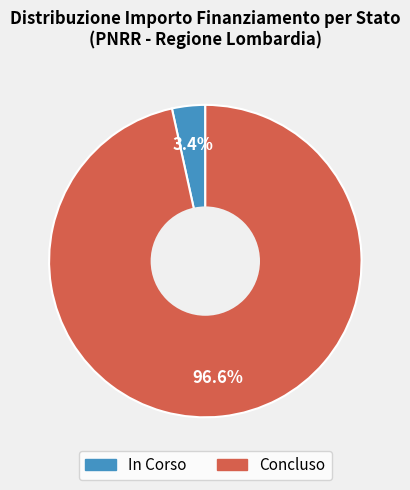

How many segments does this pie chart have?

2